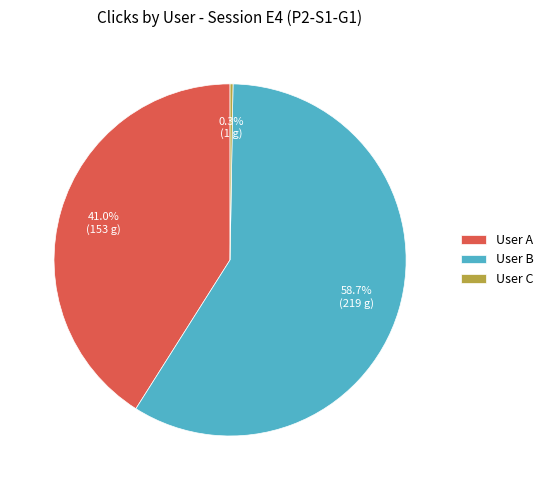

What is the largest slice in the pie chart?

User B